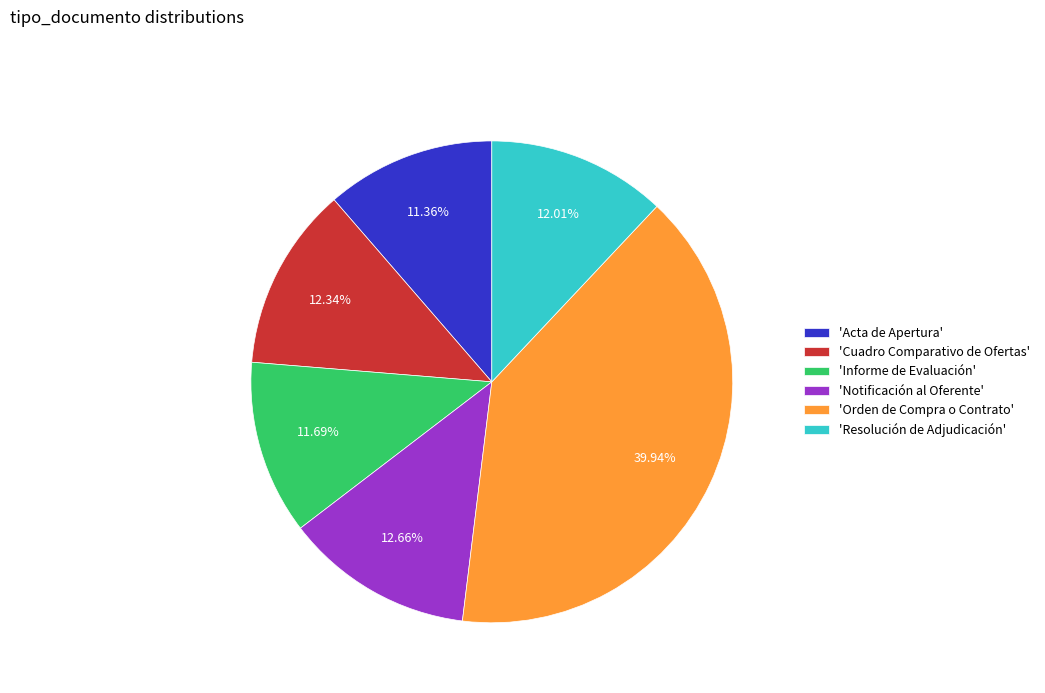

Which has a higher value, 'Cuadro Comparativo de Ofertas' or 'Acta de Apertura'?

'Cuadro Comparativo de Ofertas'